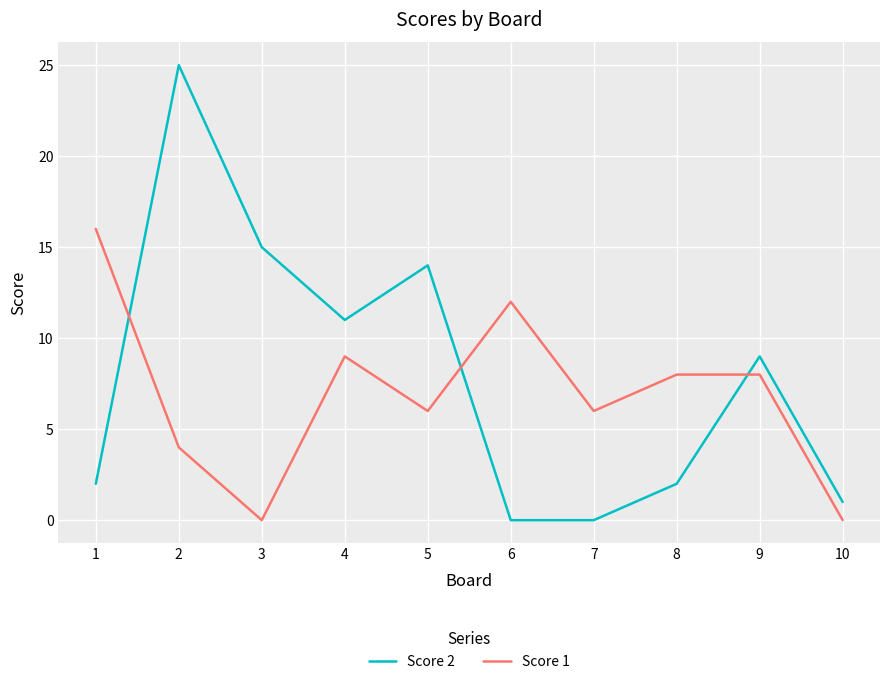

Which series has the largest range (max minus min)?

Score 2